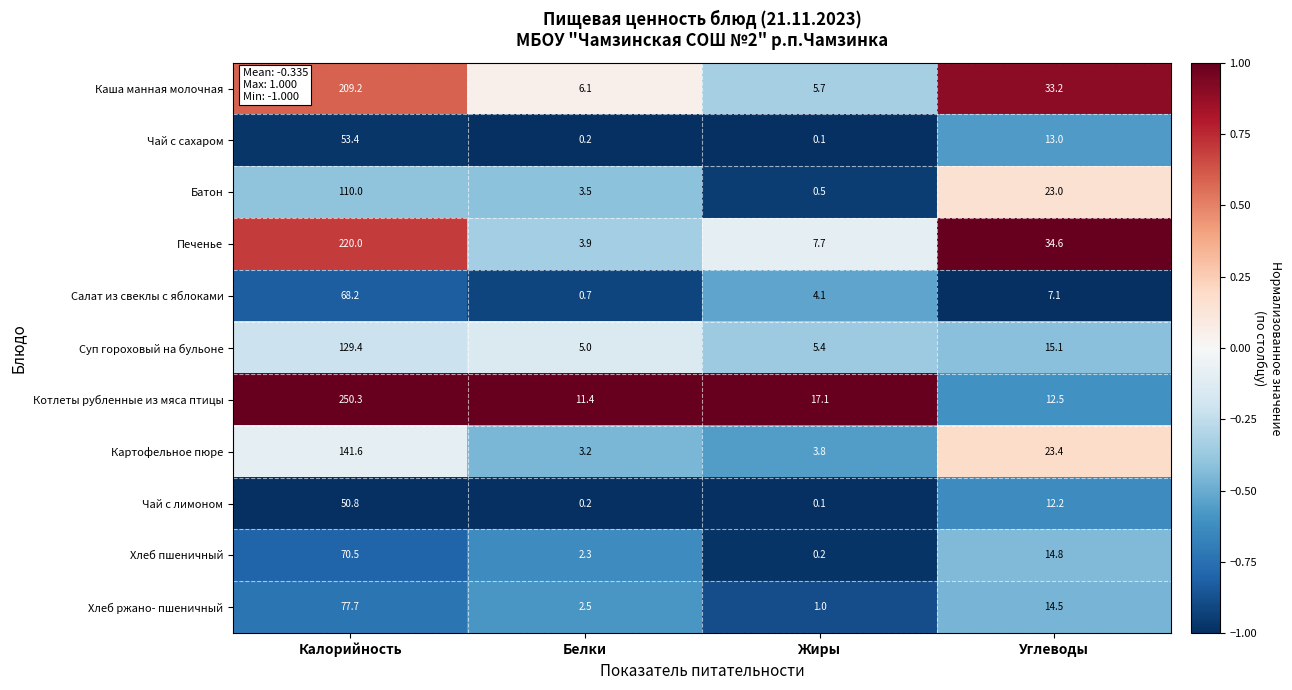

True or false: Чай с сахаром has a value of 13.0 at Углеводы.

True